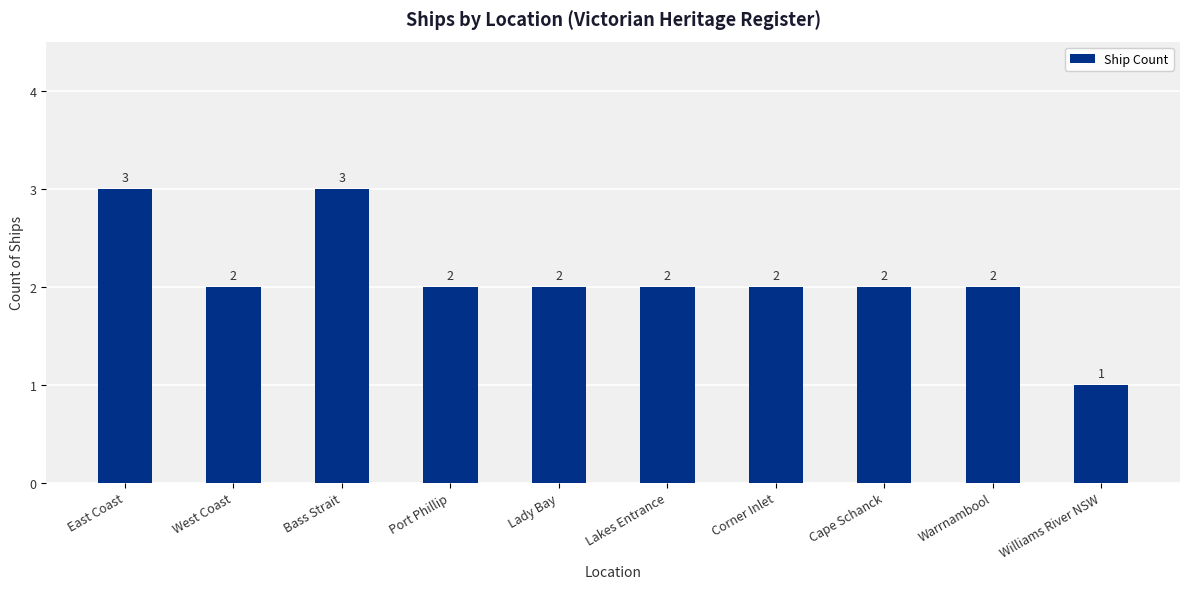

How many values are between 2 and 3?

9